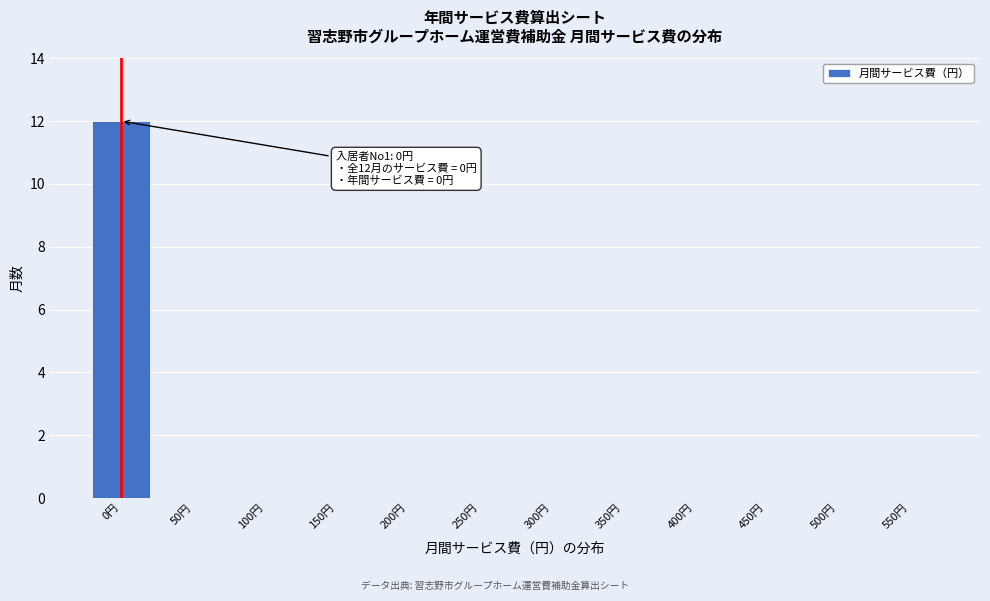

Reading left to right, what are all the values shown in this chart?

0円=12	50円=0	100円=0	150円=0	200円=0	250円=0	300円=0	350円=0	400円=0	450円=0	500円=0	550円=0